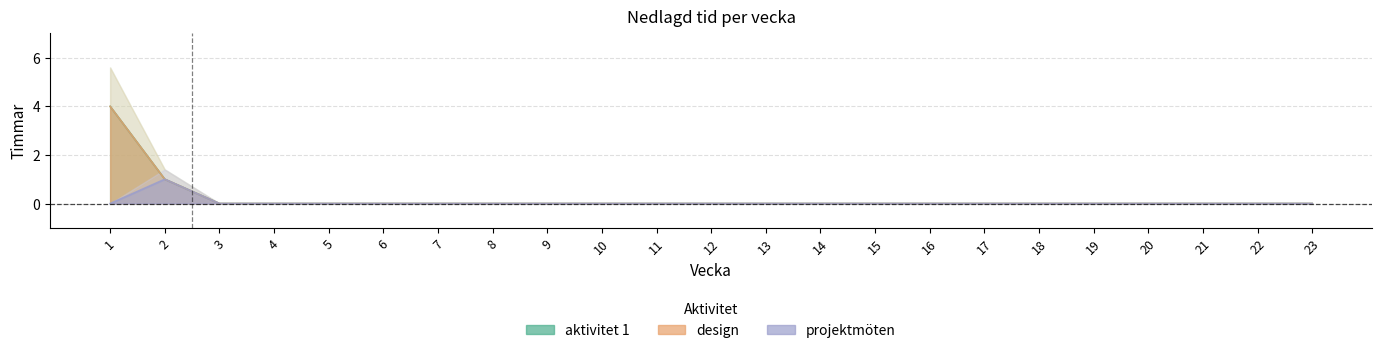

The value of projektmöten at 7 is -1. True or false?

False